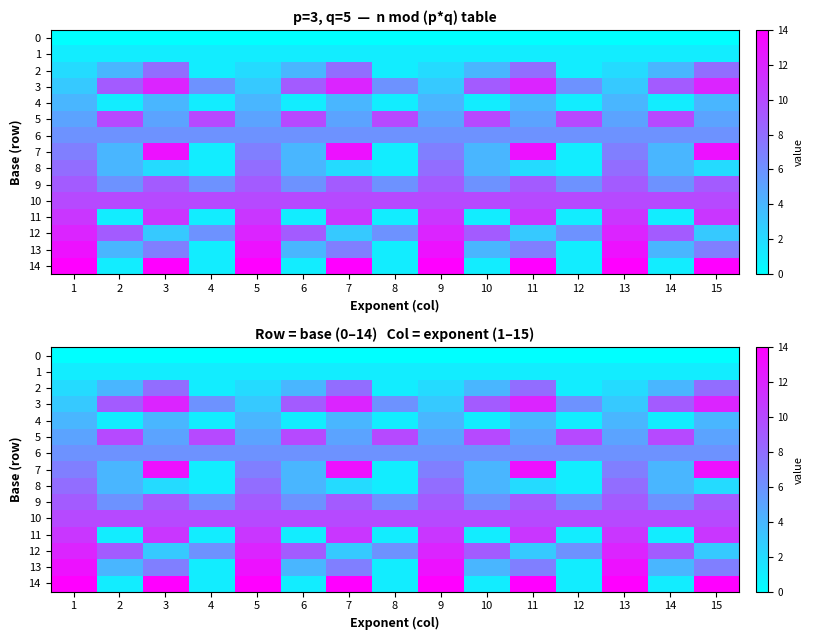

The value of 8 at 2 is 4. True or false?

True